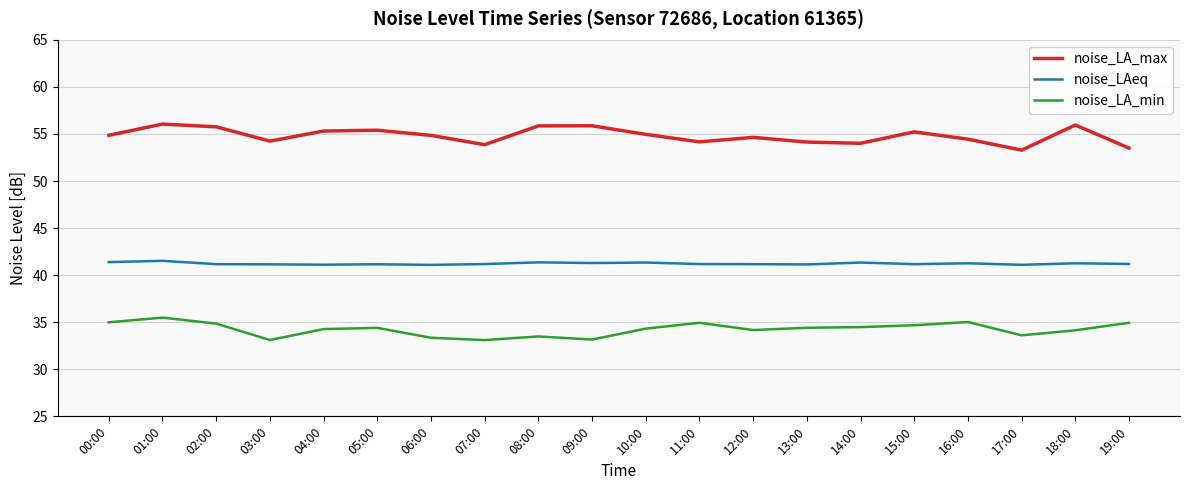

At which label does noise_LA_min first exceed 34?

00:00